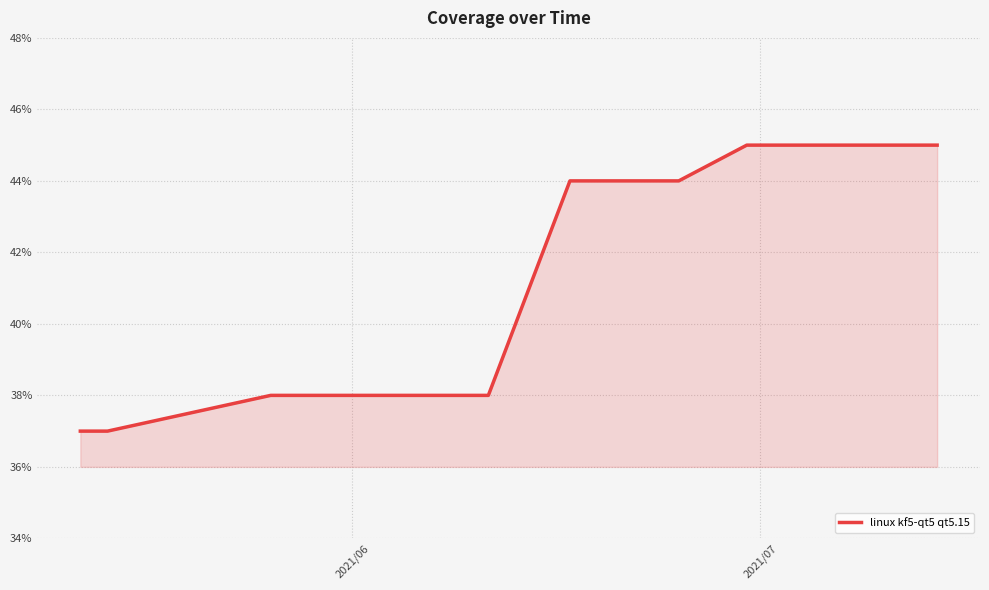

What is the sum of all values?

614